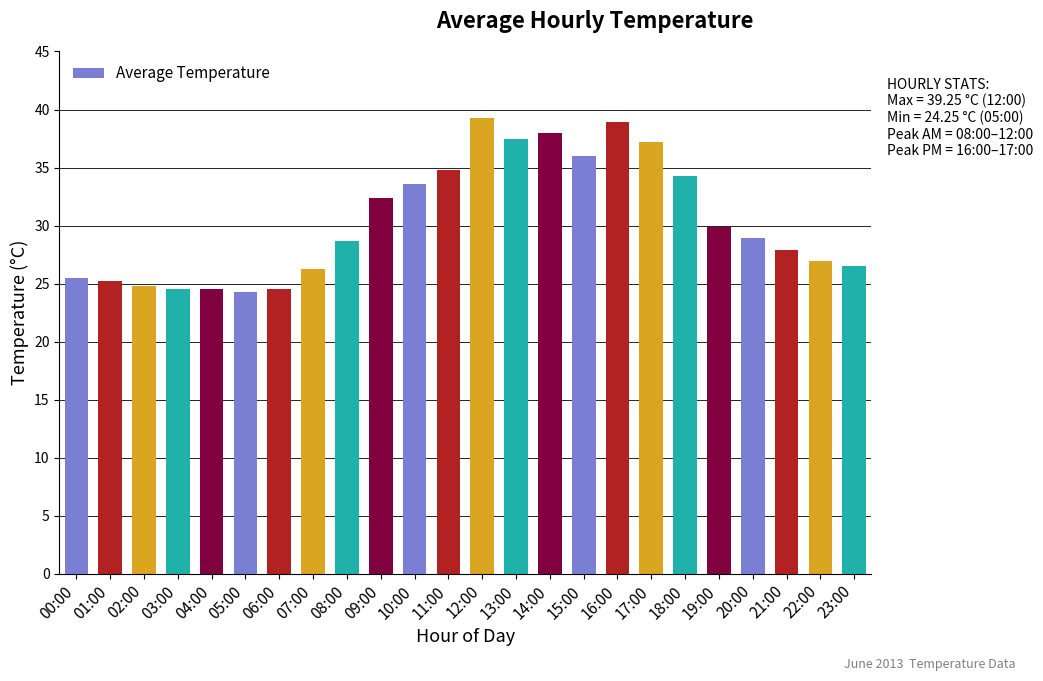

What is the change in value from 15:00 to 22:00?

-9.1